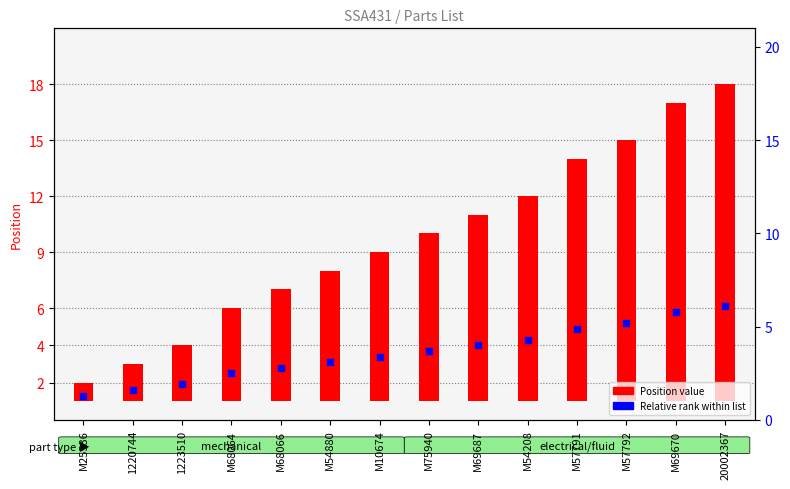

Which series reaches the maximum Y coordinate?

Position value